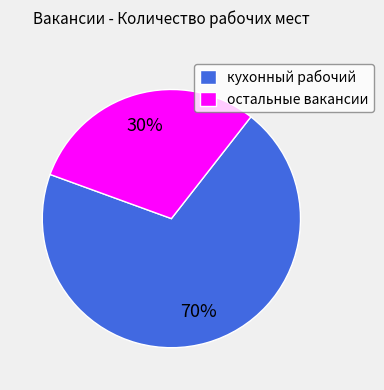

Is кухонный рабочий the majority of the pie?

Yes